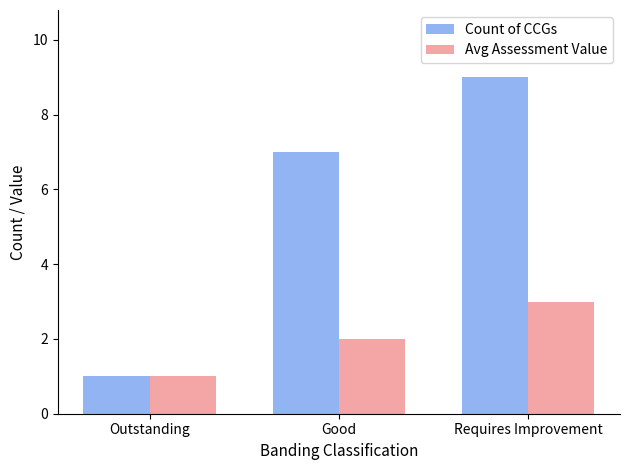

Is the value of Avg Assessment Value at Good greater than the value of Count of CCGs at Good?

No